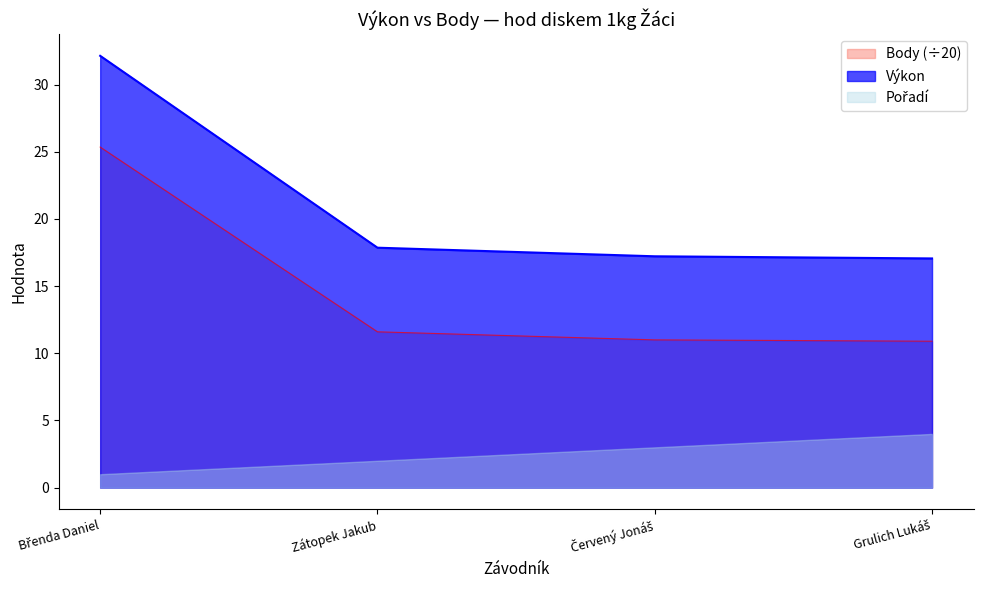

Does the chart have visible grid lines?

No